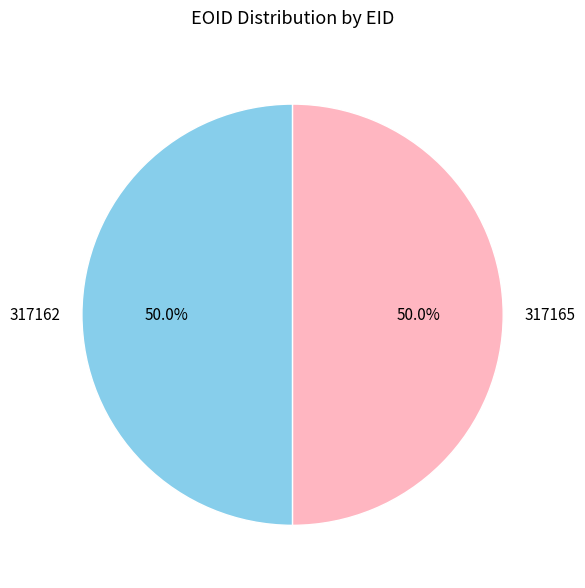

Count the number of slices in the pie.

2